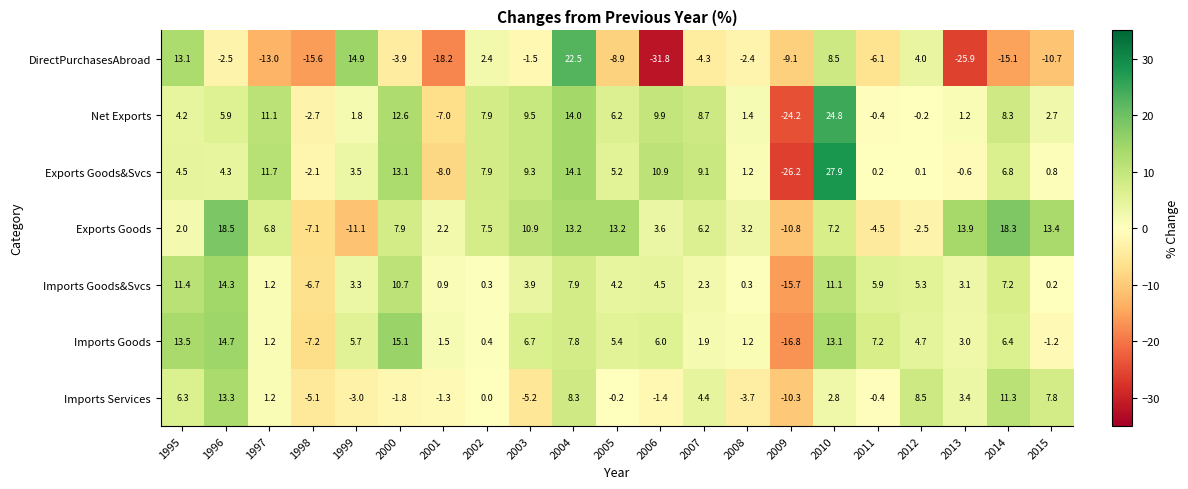

At which category does the chart reach its minimum across all series?

2006